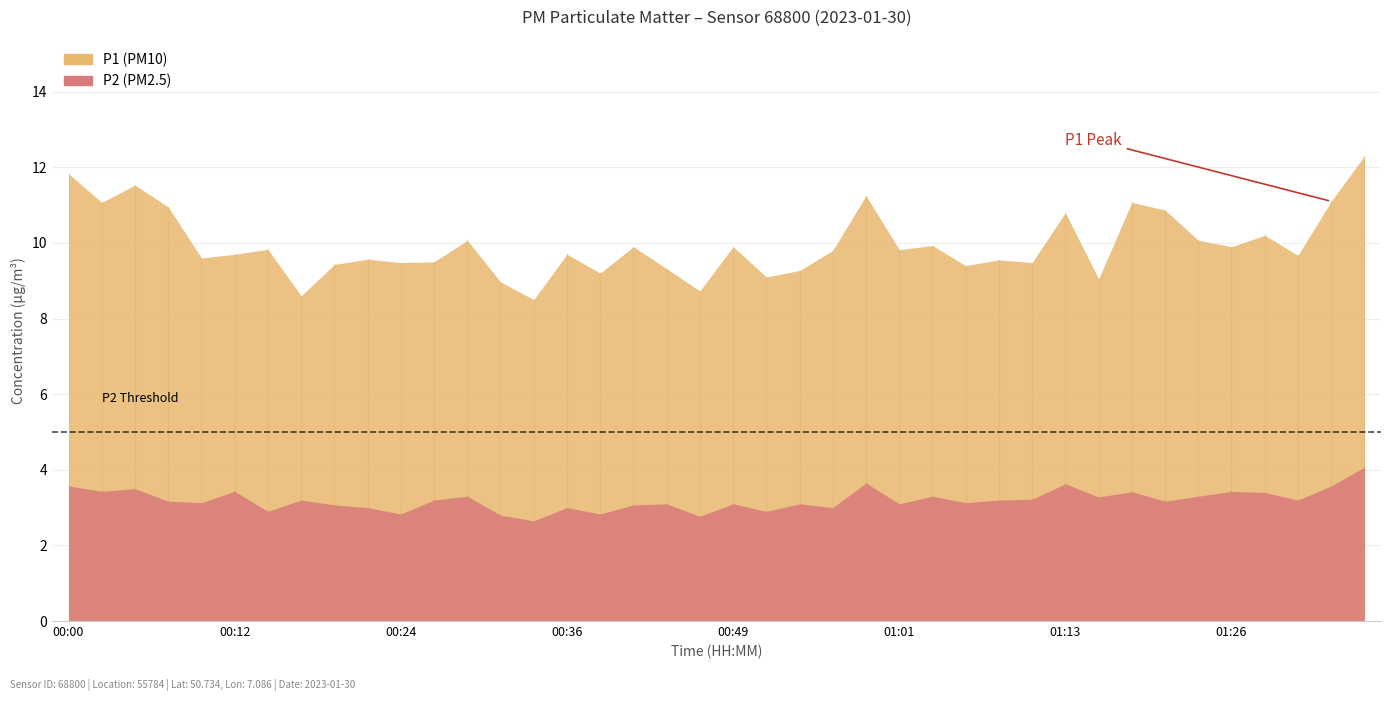

True or false: P1 and P2 intersect in this chart.

False